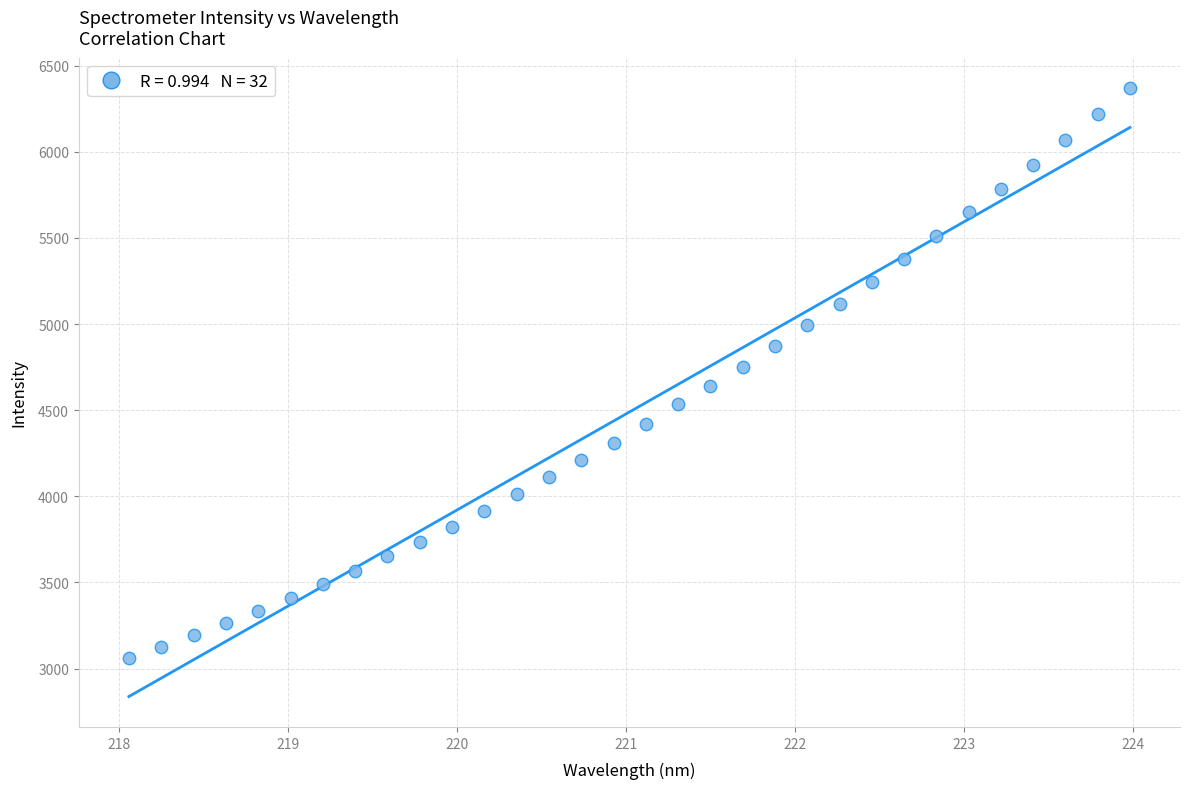

What is the range of X values (max minus min)?

5.9